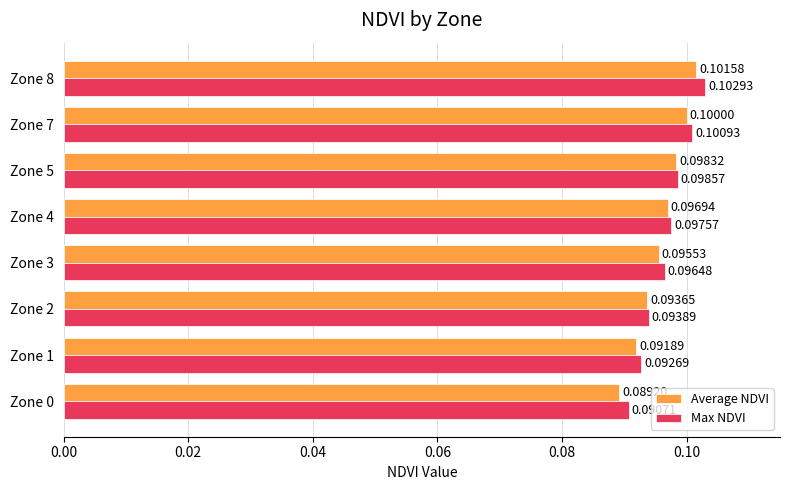

Which series has the widest spread of values?

Average NDVI